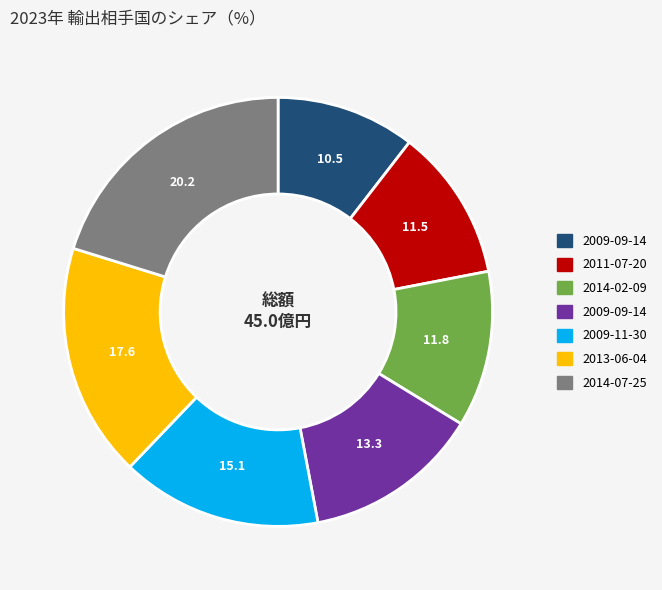

Is there a majority slice in this chart?

No